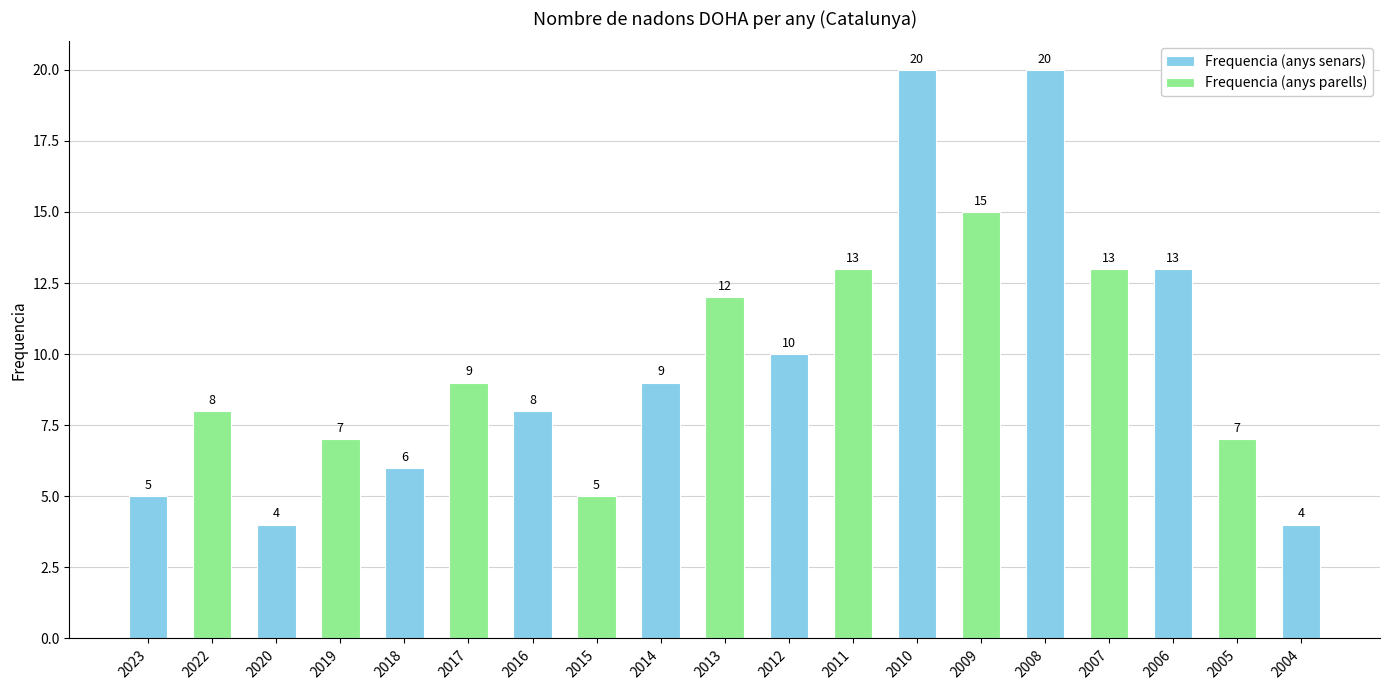

How many bars are there in total?

19